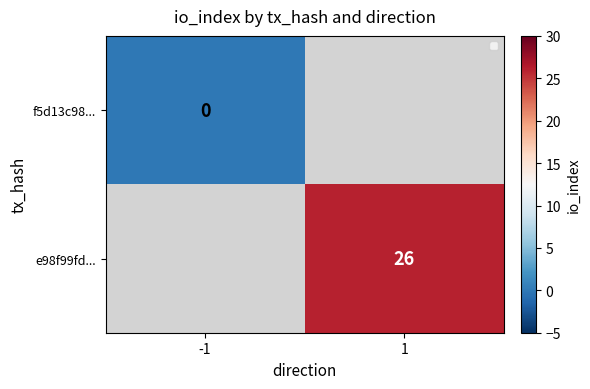

Is it true that e98f99fd... equals 26 at 1?

True